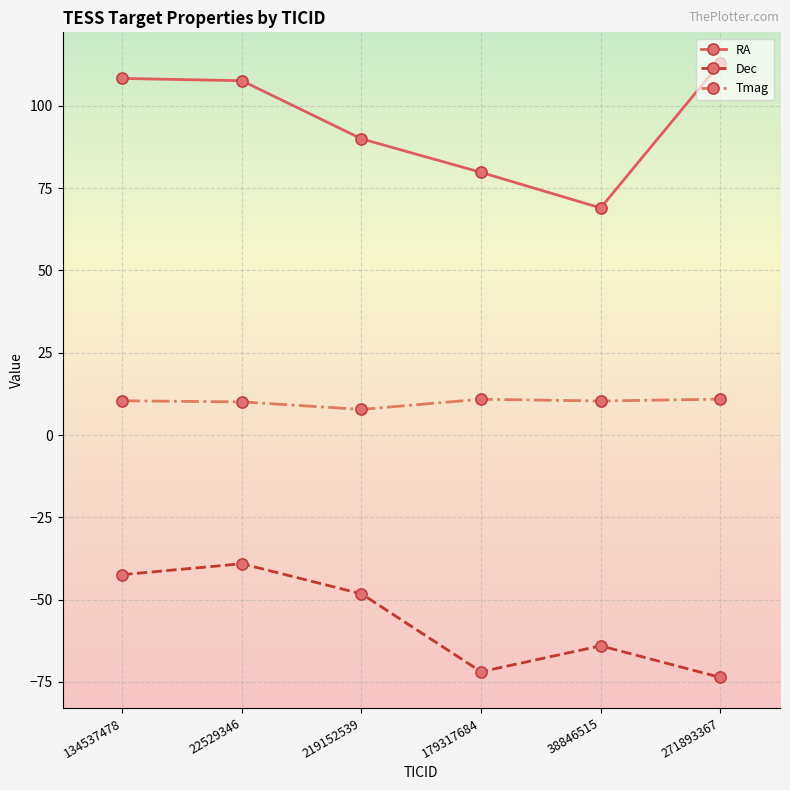

True or false: RA has a value of 108.3 at 134537478.

True